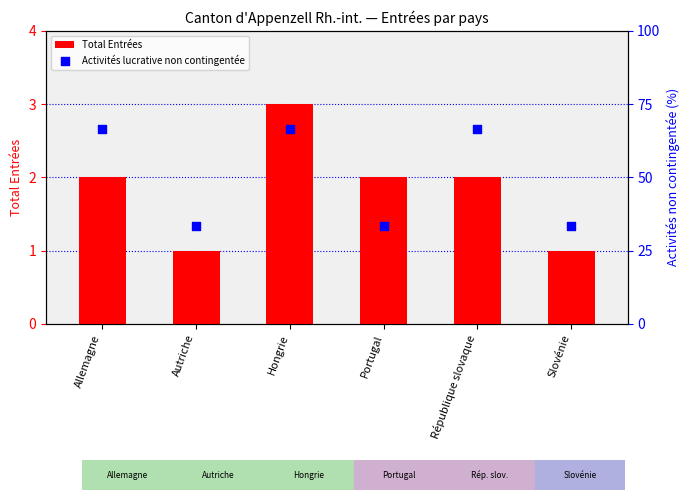

At how many categories does at least one series exceed 12?

6